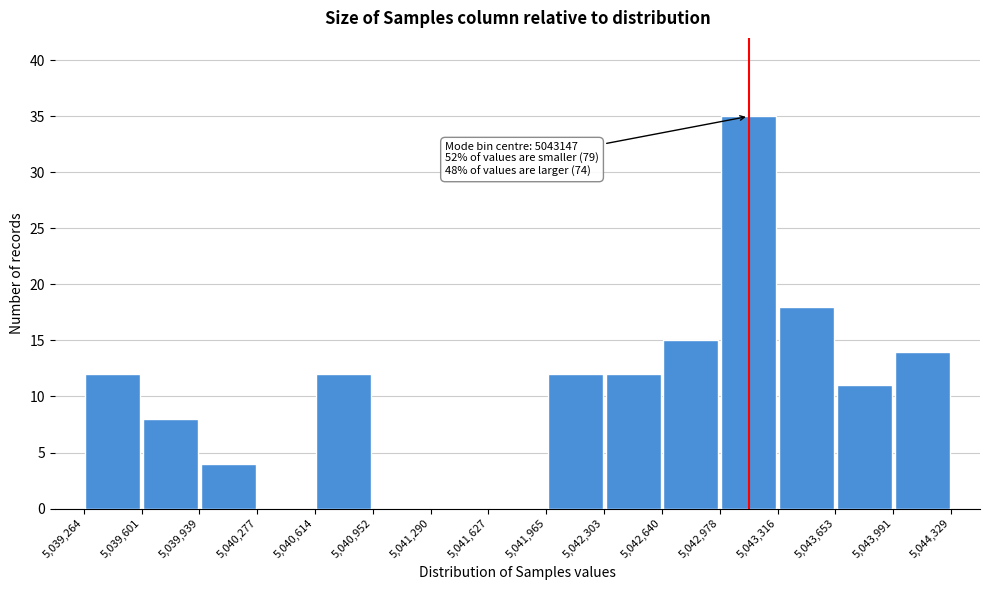

Over which range of the x-axis is the bar tallest?

5,042,978 to 5,043,316